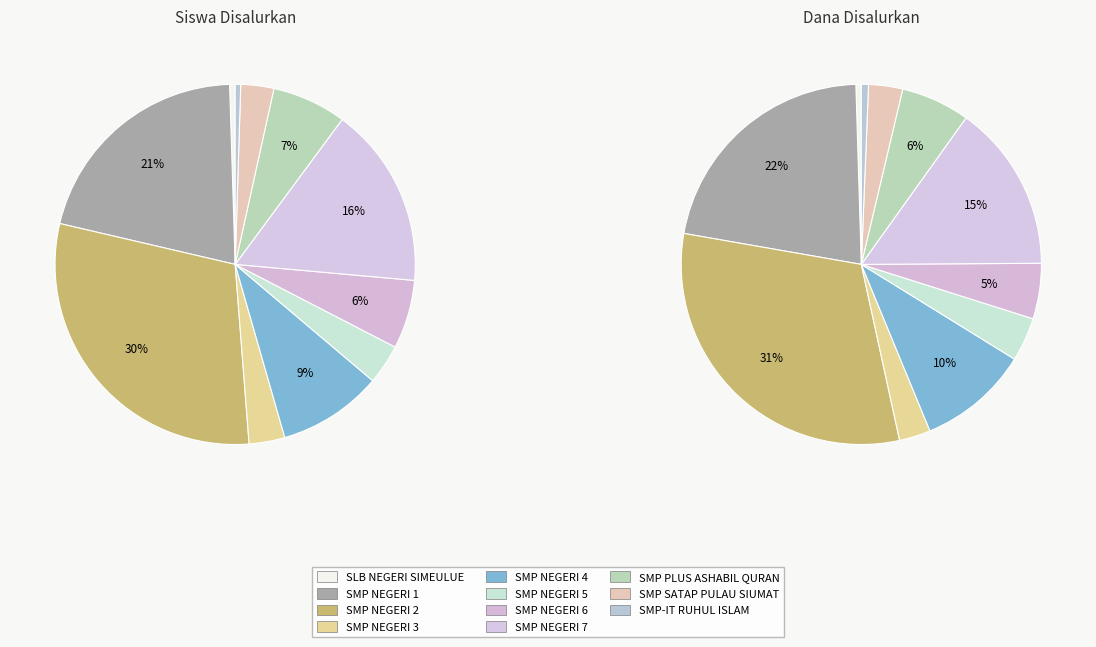

Is there any slice that represents more than half of the pie?

No